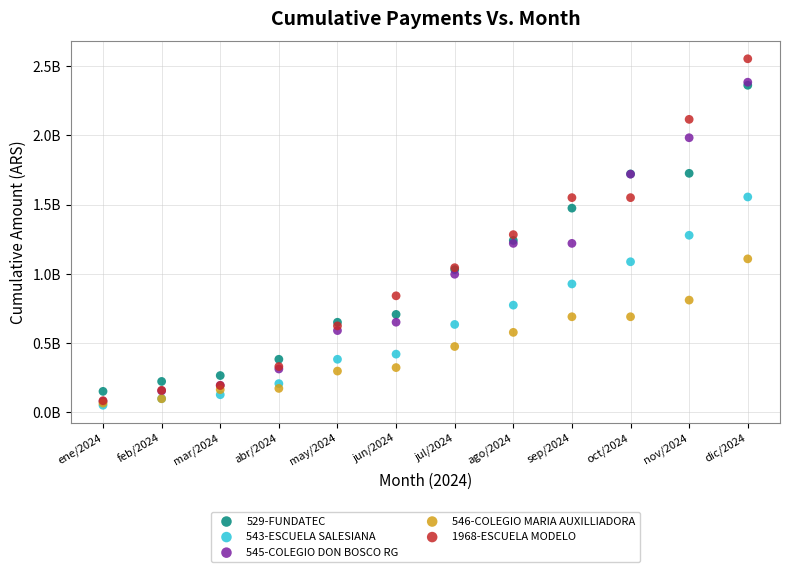

What are all the series names shown in the legend?

529-FUNDATEC, 543-ESCUELA SALESIANA, 545-COLEGIO DON BOSCO RG, 546-COLEGIO MARIA AUXILLIADORA, 1968-ESCUELA MODELO